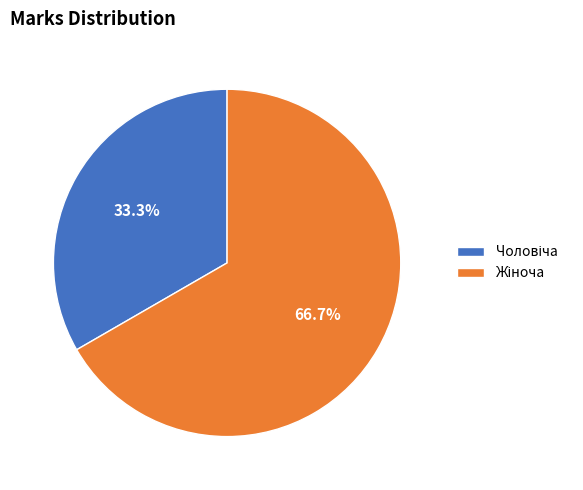

Does any single category account for the majority?

Yes